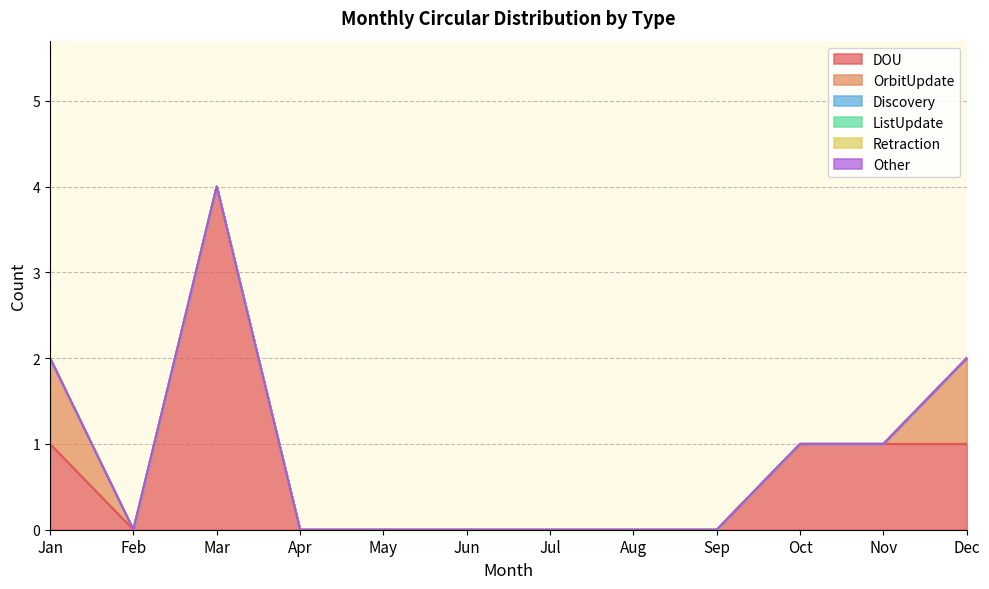

Which series has the largest total across all categories?

DOU